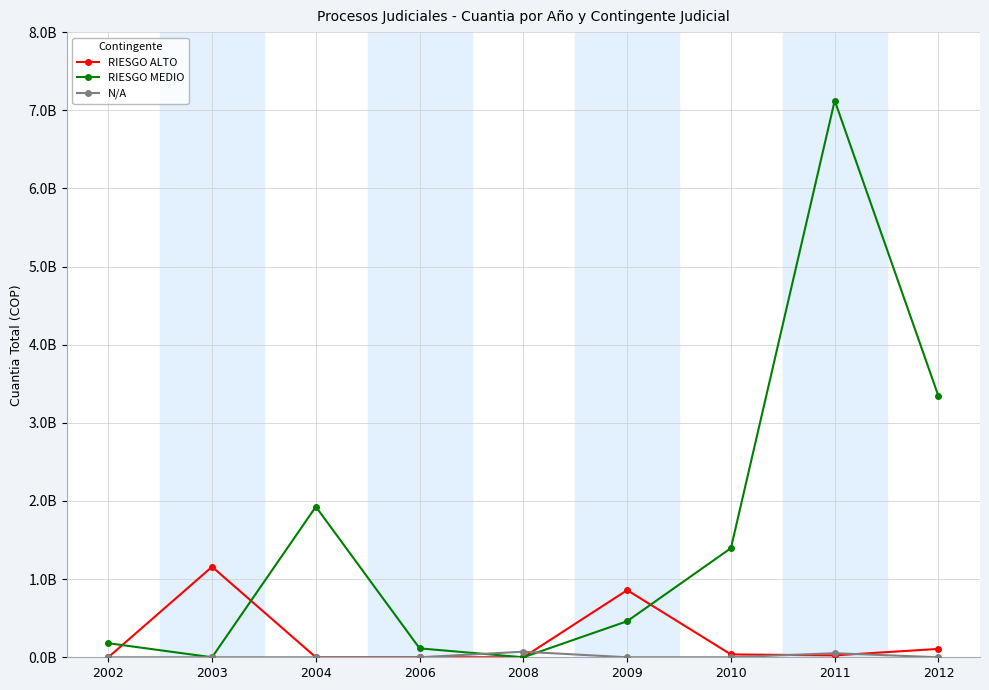

Does the chart have visible grid lines?

Yes